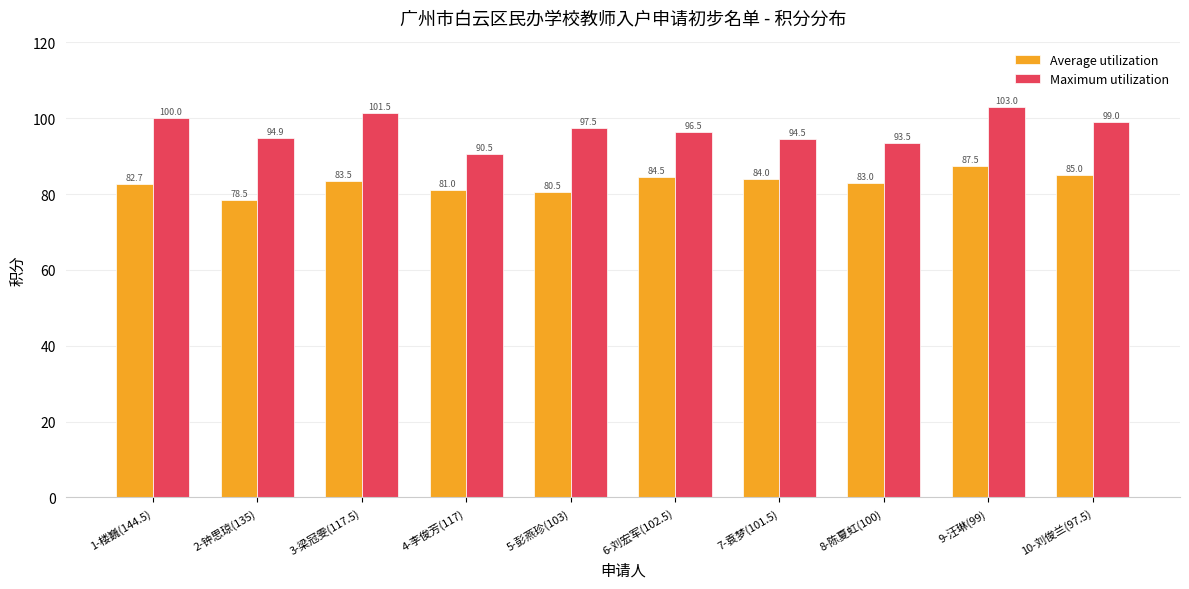

At which label does Average utilization first exceed 83?

3-梁冠雯(117.5)